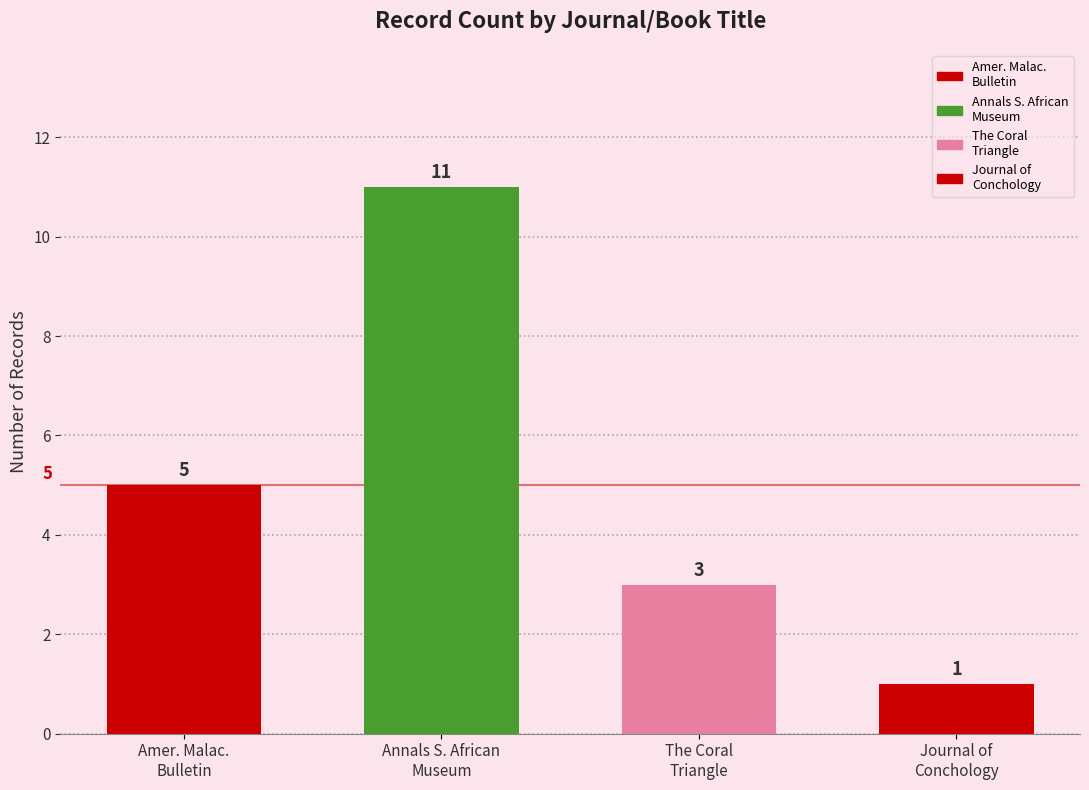

Rank the categories by value from highest to lowest.

Annals S. African
Museum, Amer. Malac.
Bulletin, The Coral
Triangle, Journal of
Conchology